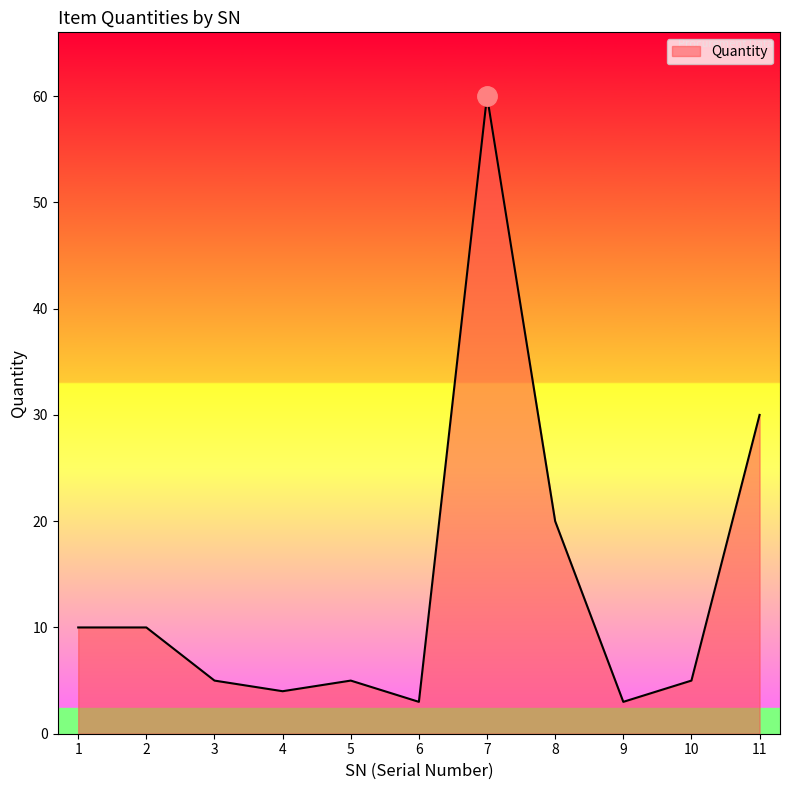

The chart shows a value of 5 at 5. True or false?

True